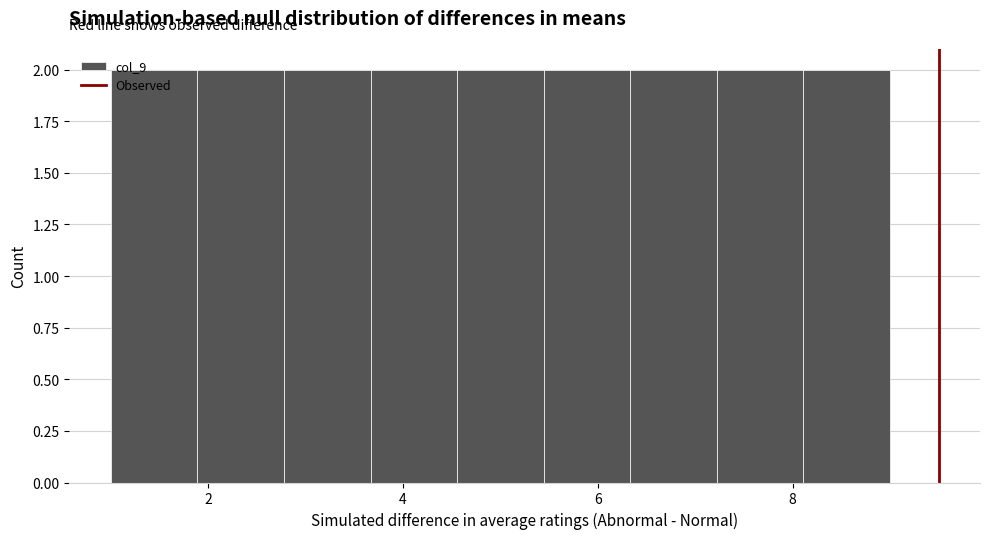

What is the height of the bar covering 8.2 to 9.0 on the x-axis? Neither the bar edges nor the heights are printed on the chart, so give them approximately, as read against the axes.

2